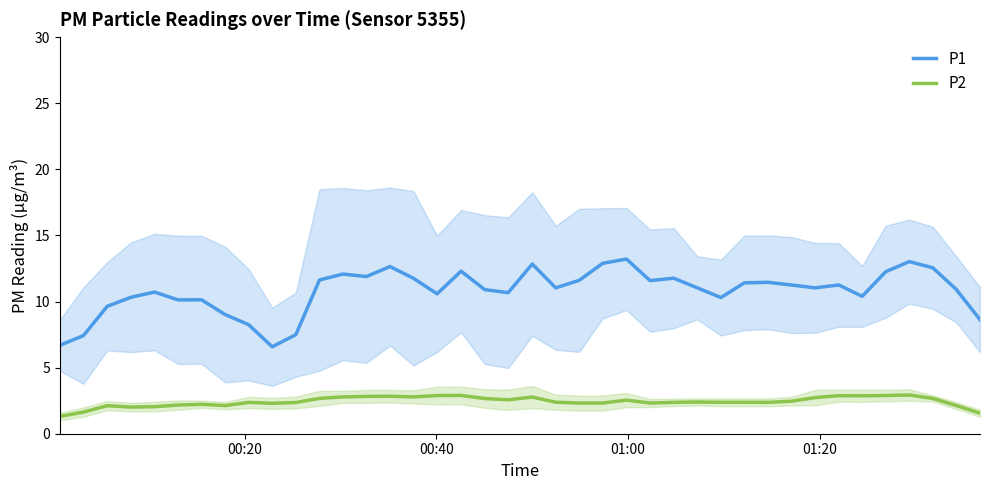

What is the highest value of the P1 series?

13.2